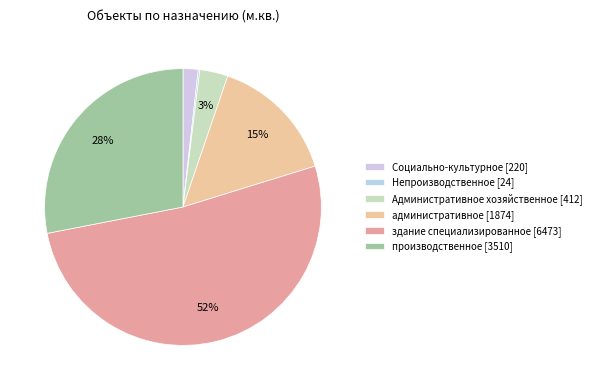

What percentage is NOT represented by Социально-культурное?

98.2%